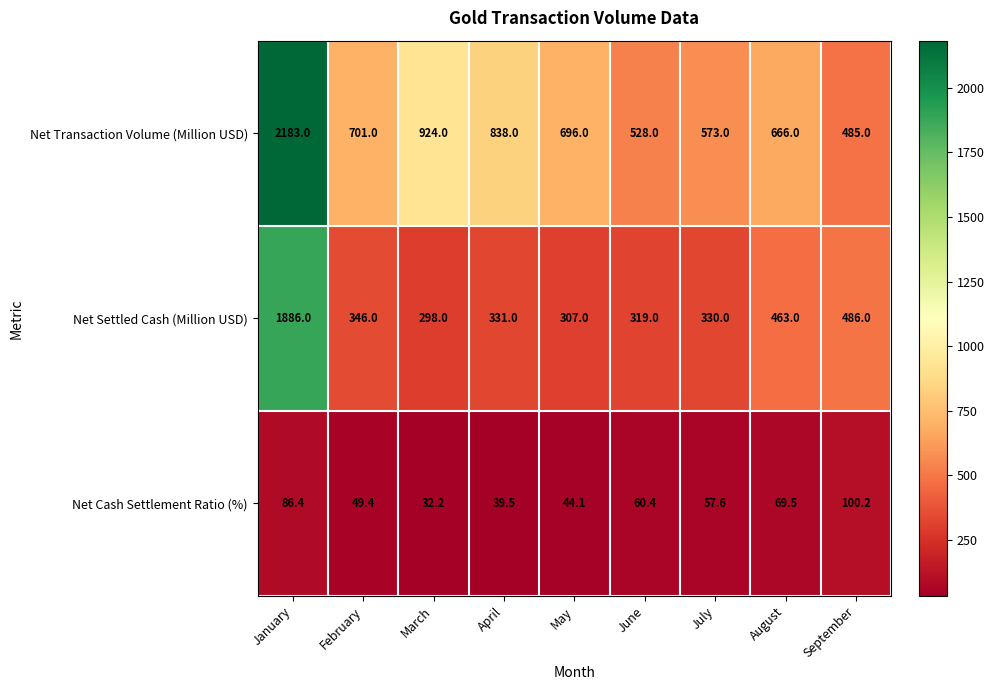

Rank the series by their maximum value, from lowest to highest.

Net Cash Settlement Ratio (%), Net Settled Cash (Million USD), Net Transaction Volume (Million USD)